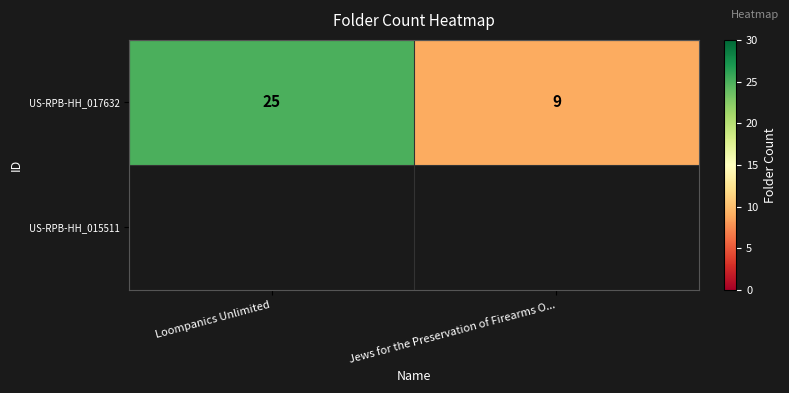

Which label corresponds to the smallest value in the chart?

Jews for the Preservation of Firearms O...